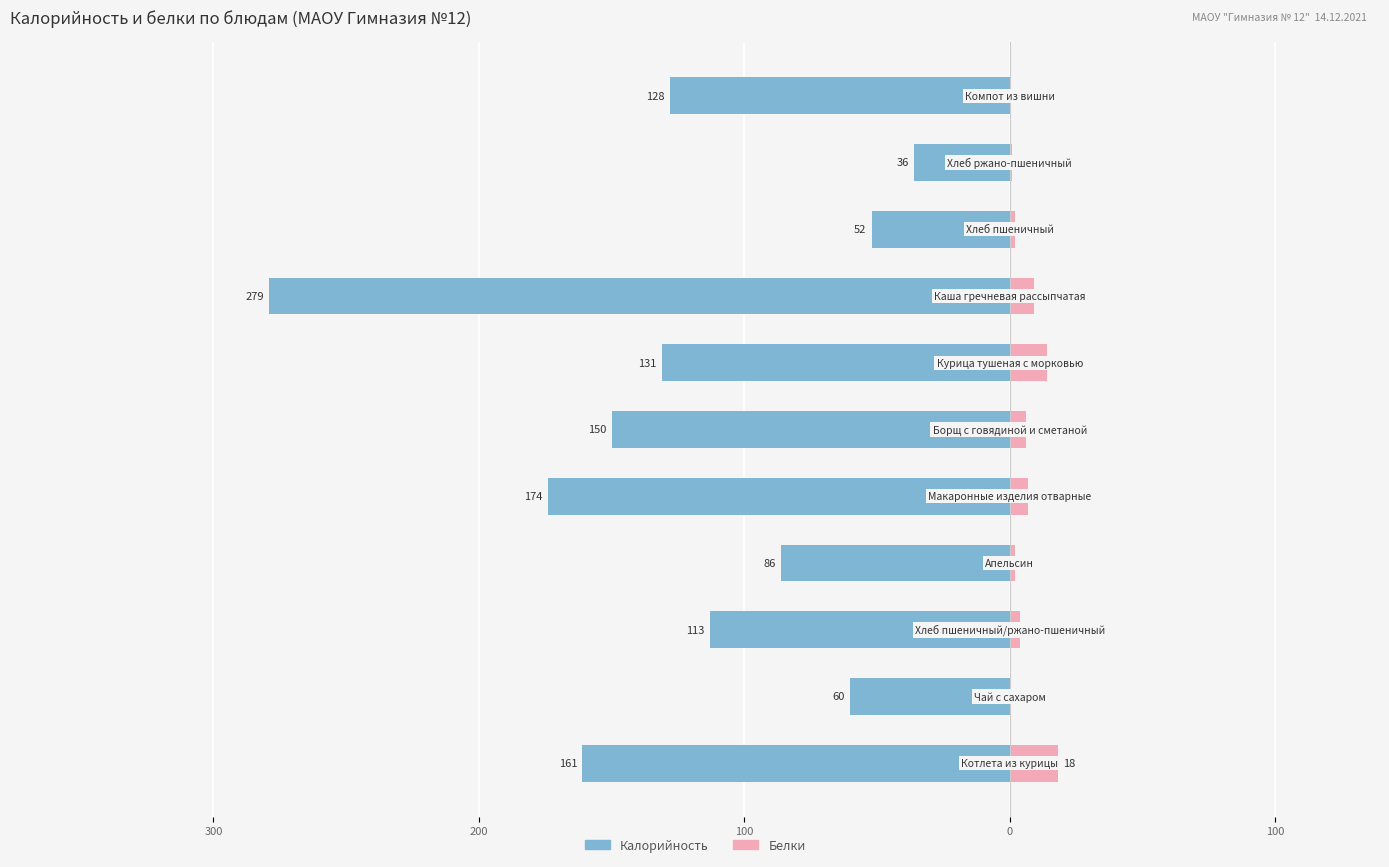

Is the value of Белки at 100 greater than the value of Калорийность at 7?

Yes